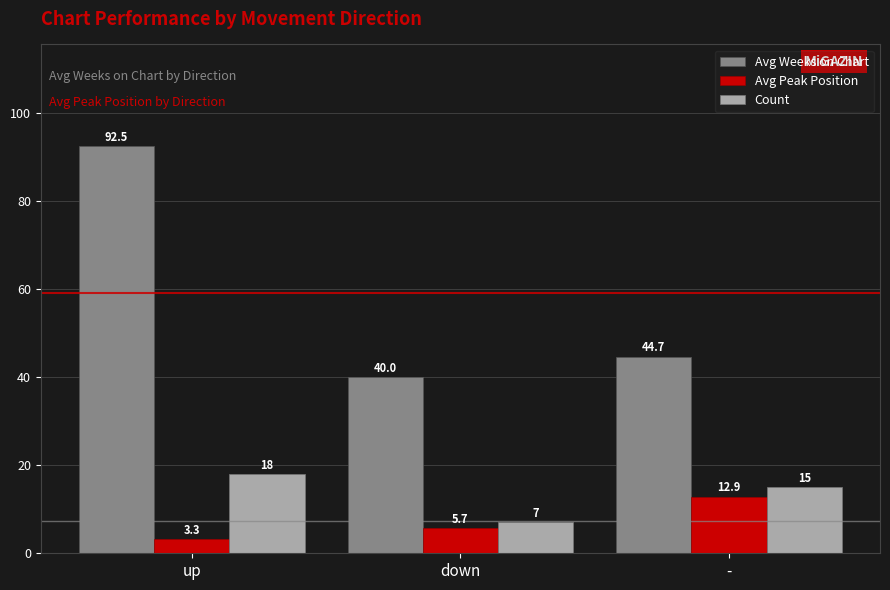

What are all the series names shown in the legend?

Avg Weeks on Chart, Avg Peak Position, Count